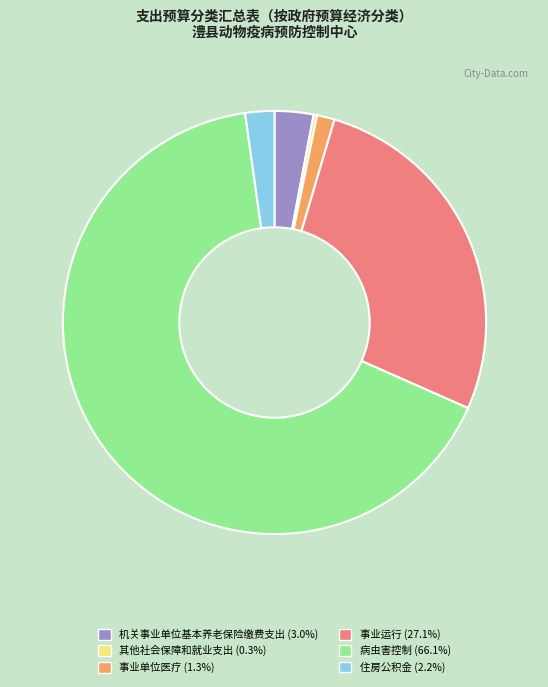

What is the largest slice in the pie chart?

病虫害控制